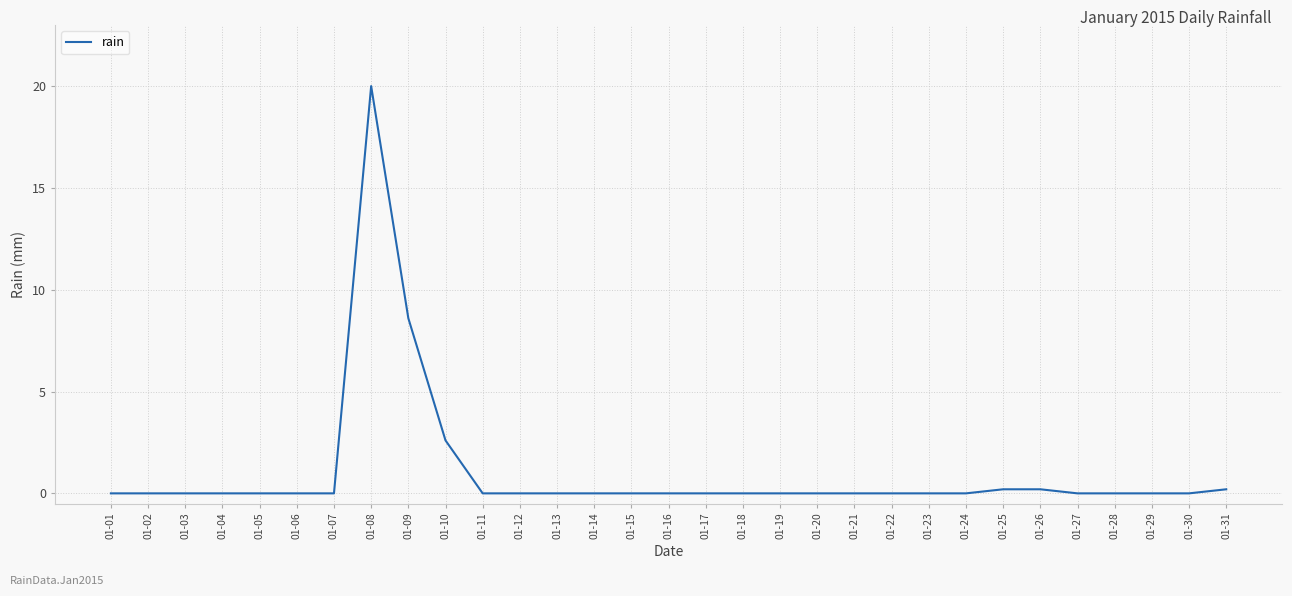

Reading right to left, list all the values displayed in this chart.

01-31=0.2	01-30=0.0	01-29=0.0	01-28=0.0	01-27=0.0	01-26=0.2	01-25=0.2	01-24=0.0	01-23=0.0	01-22=0.0	01-21=0.0	01-20=0.0	01-19=0.0	01-18=0.0	01-17=0.0	01-16=0.0	01-15=0.0	01-14=0.0	01-13=0.0	01-12=0.0	01-11=0.0	01-10=2.6	01-09=8.6	01-08=20.0	01-07=0.0	01-06=0.0	01-05=0.0	01-04=0.0	01-03=0.0	01-02=0.0	01-01=0.0